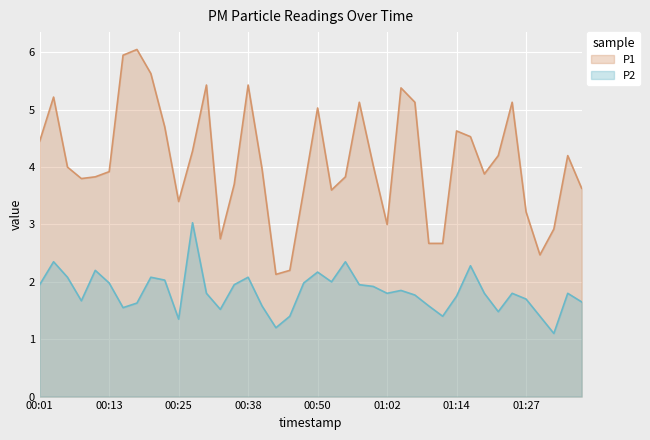

How many lines are shown in the chart?

2